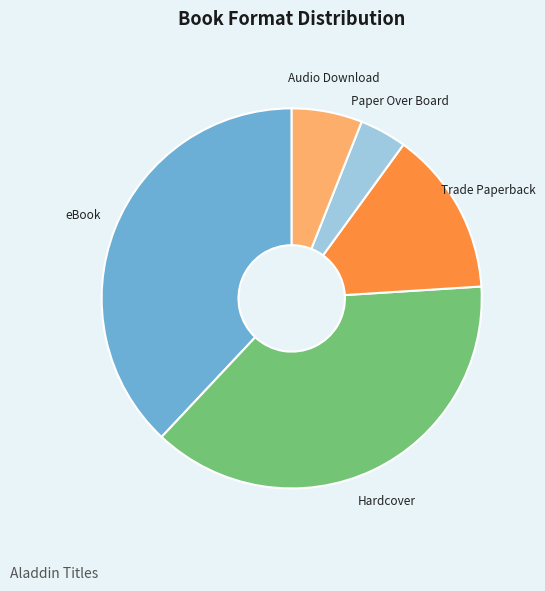

Does any single category account for the majority?

No